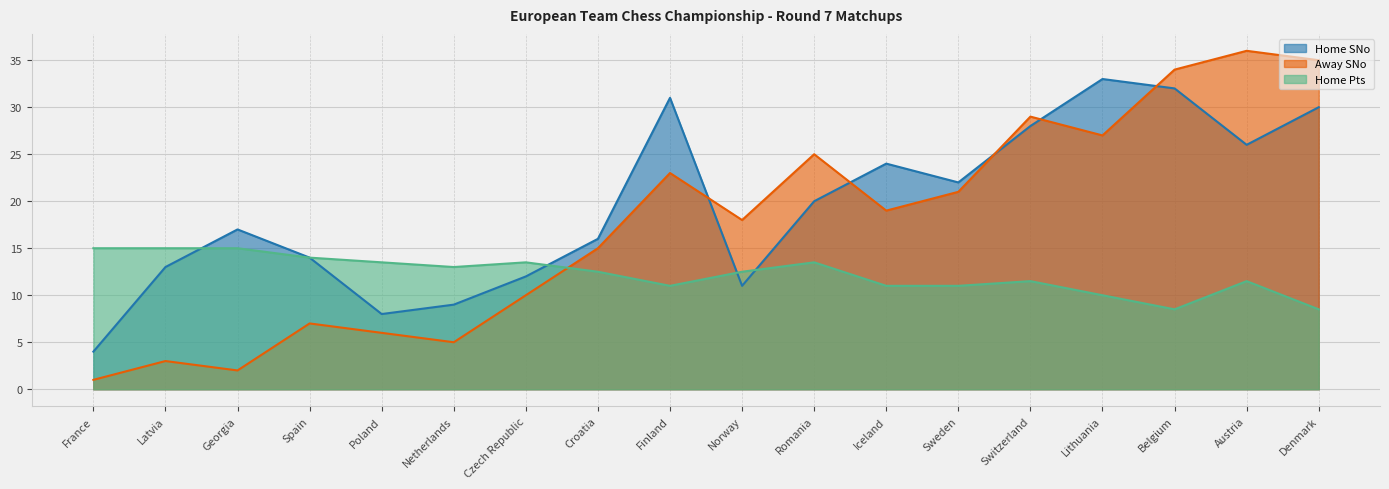

Between Georgia and Spain, which is larger?

Georgia